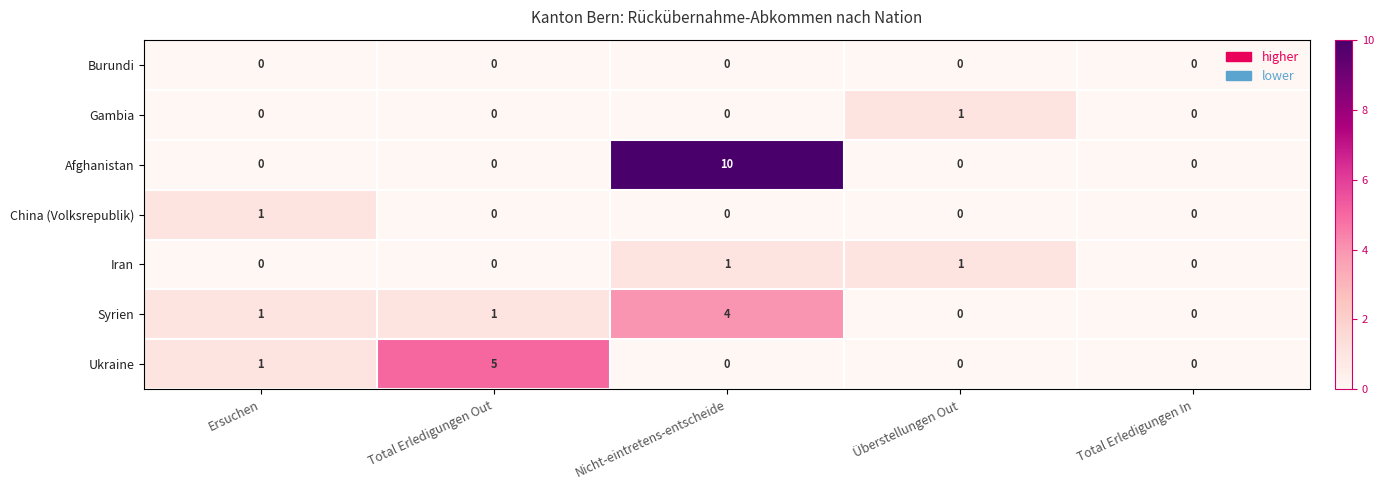

The value of Afghanistan at Nicht-eintretens-entscheide is 10. True or false?

True